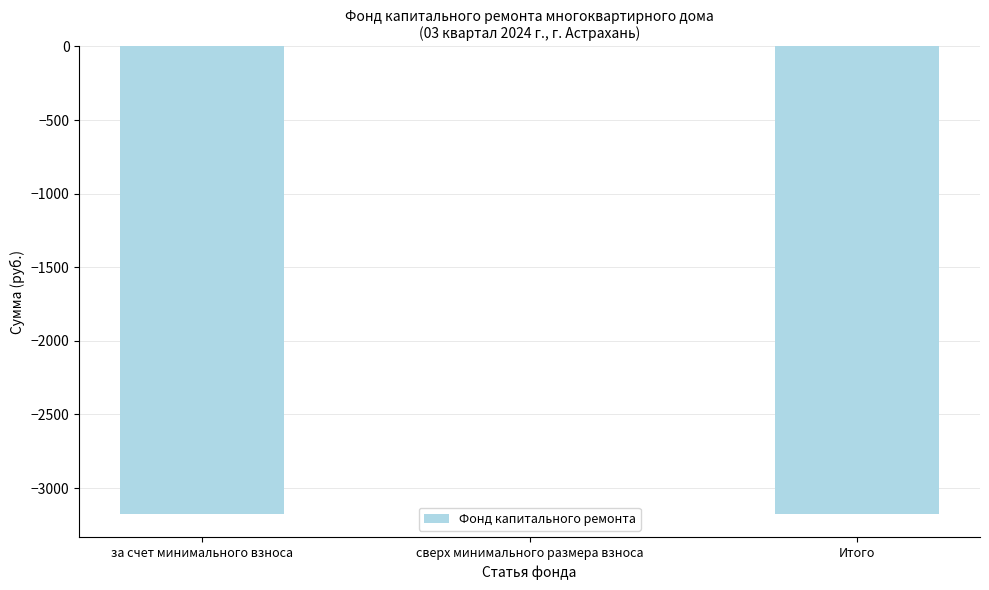

Reading left to right, list all the values displayed in this chart.

за счет минимального взноса=-3175.0	сверх минимального размера взноса=0.0	Итого=-3175.0